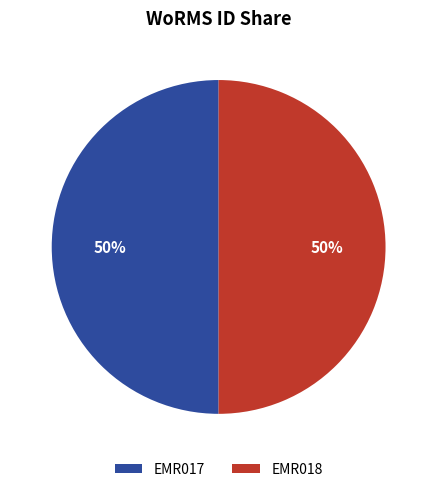

Count the number of slices in the pie.

2